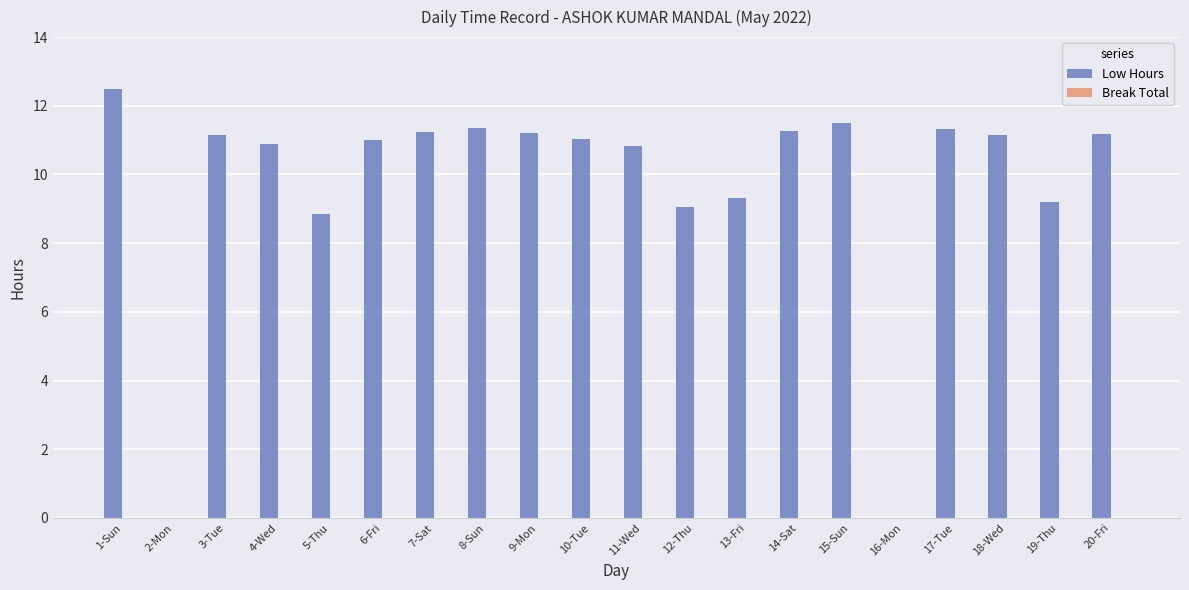

What is the sum of all values?

194.0